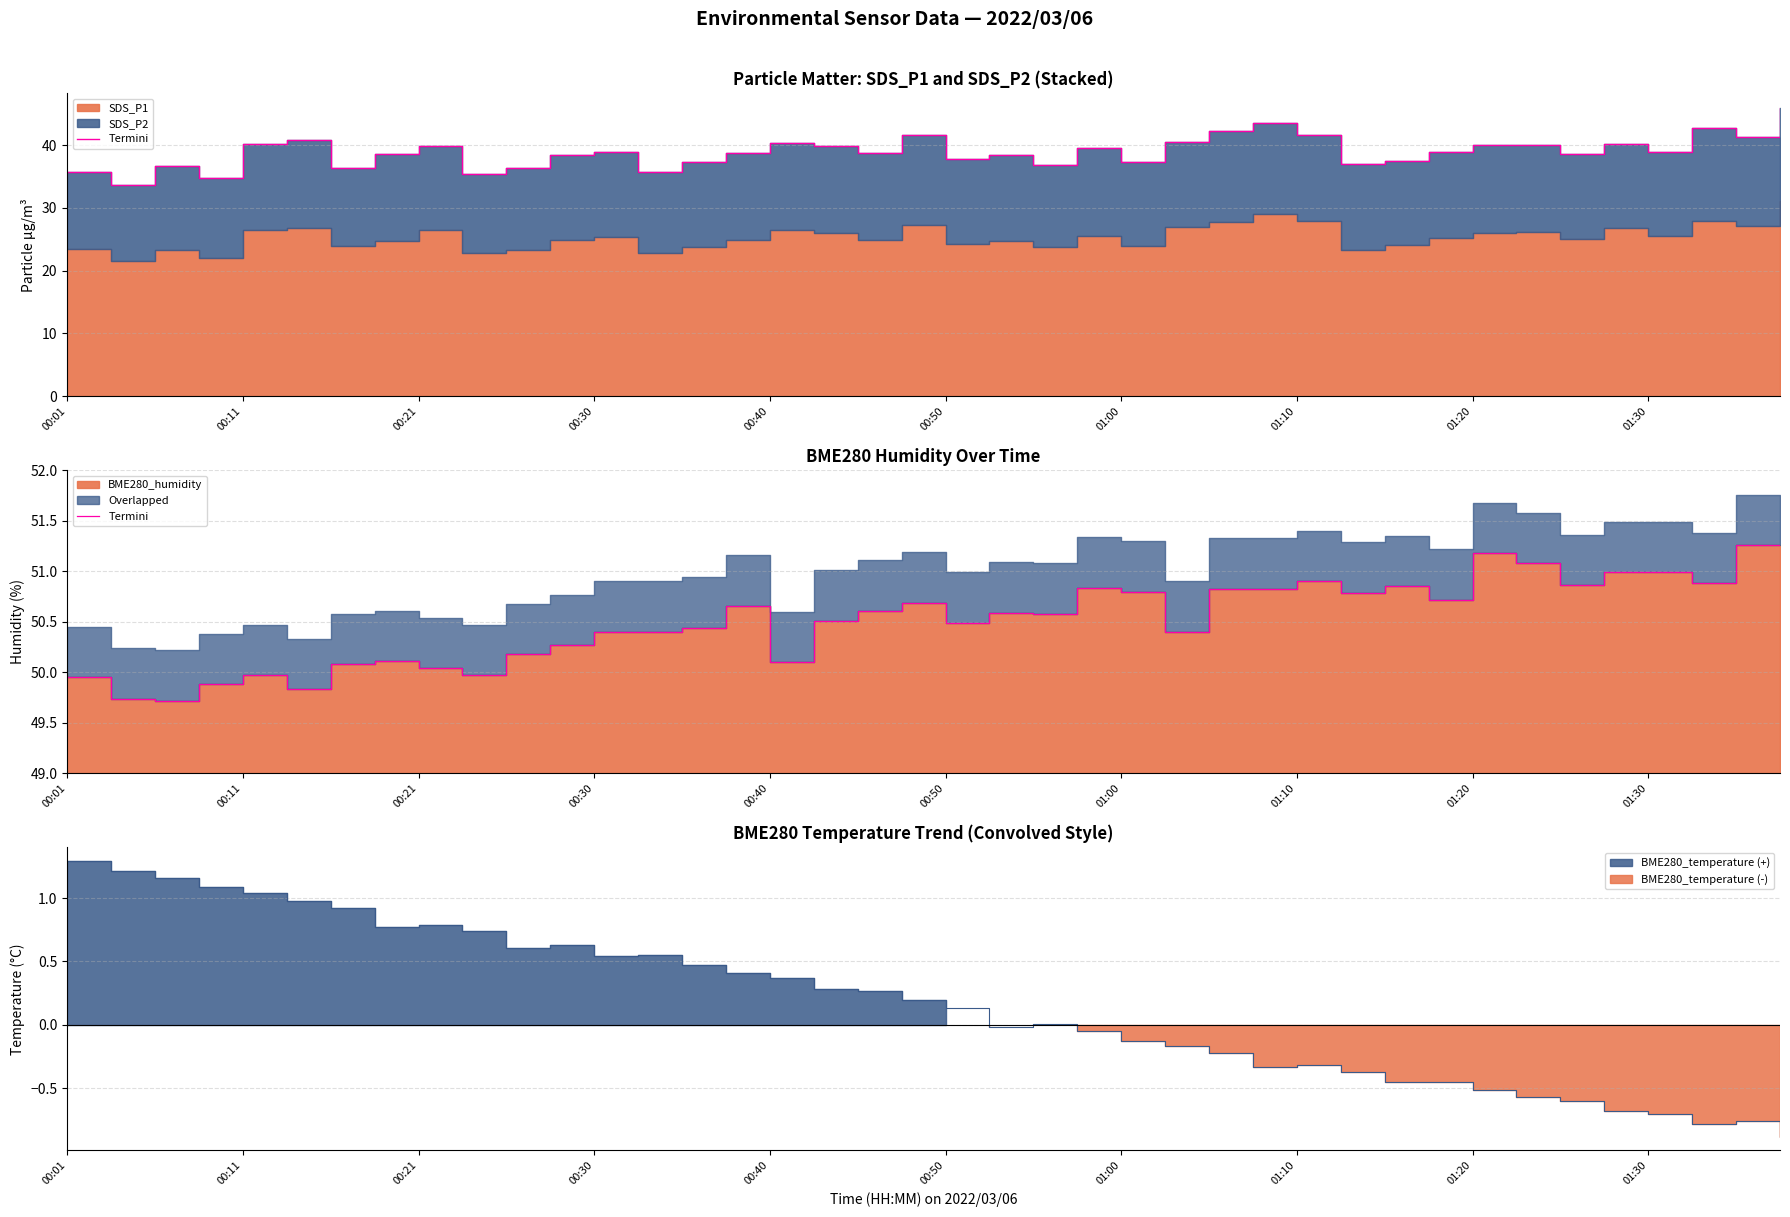

What is the average value?

50.5